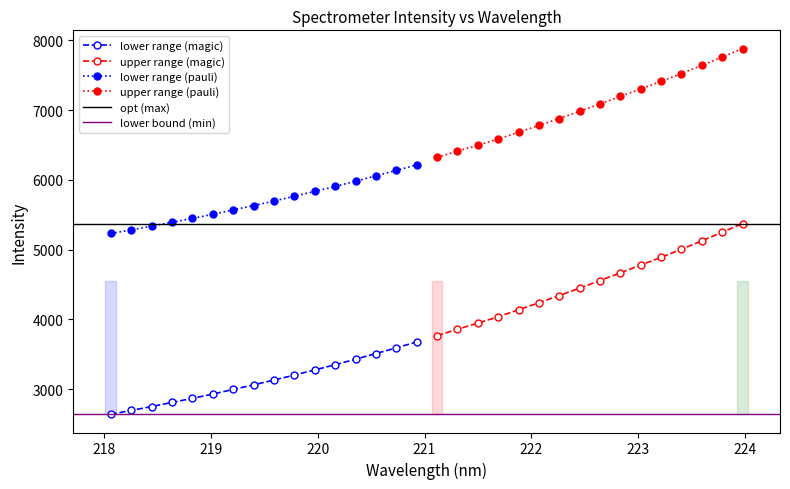

True or false: 218-222 nm has more than 0 points higher than both neighbors.

False